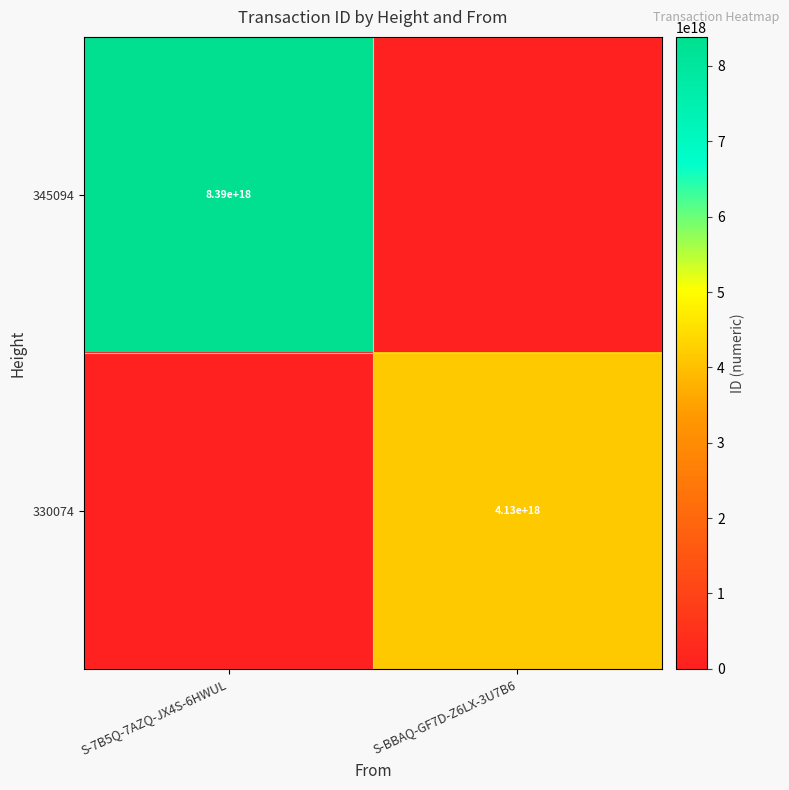

Is it true that 330074 equals 4130000000000000000 at S-BBAQ-GF7D-Z6LX-3U7B6?

True